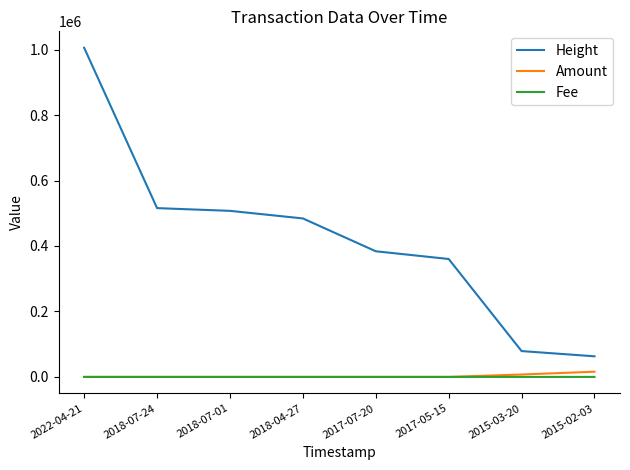

How many lines are shown in the chart?

3